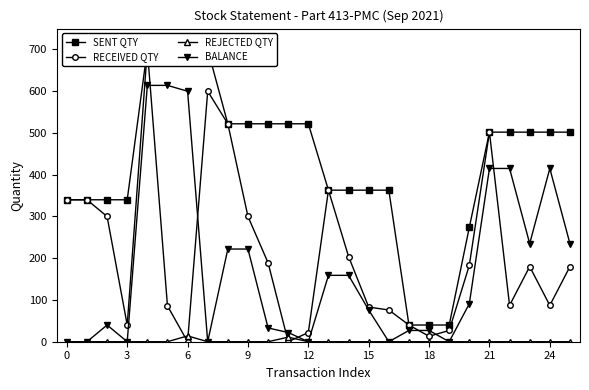

True or false: REJECTED QTY has a value of 0 at 21.

True